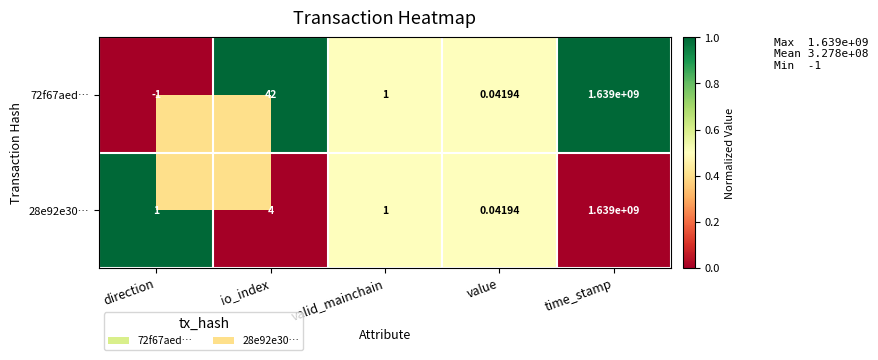

Which label corresponds to the largest value in the chart?

time_stamp